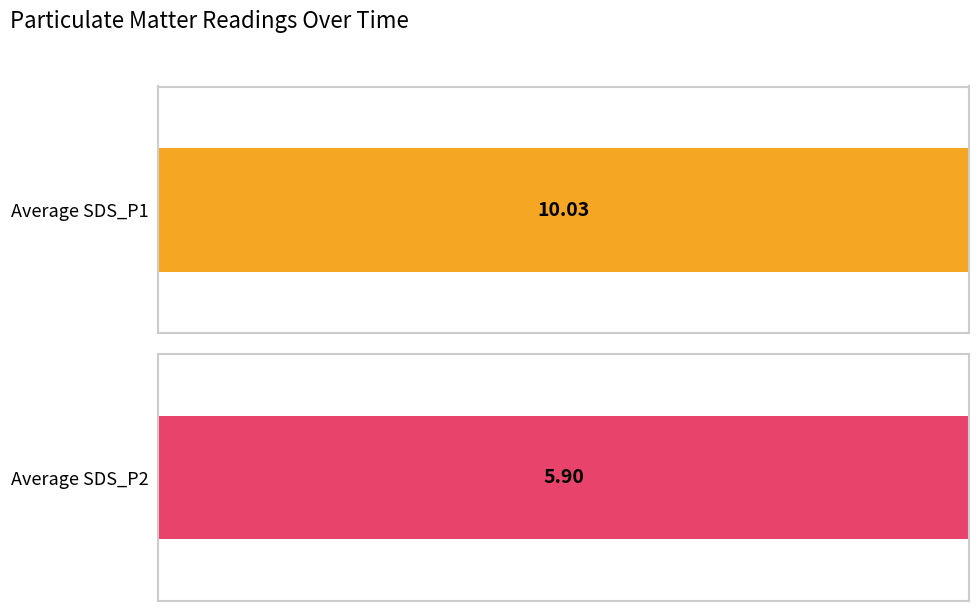

At 00:40, list the series in order from smallest to largest.

SDS_P2, SDS_P1